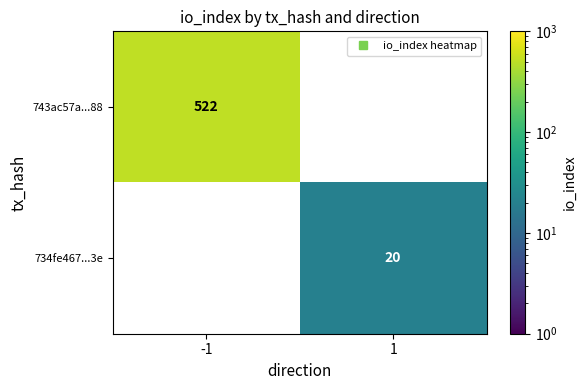

At which category is the sum across all series the highest?

-1